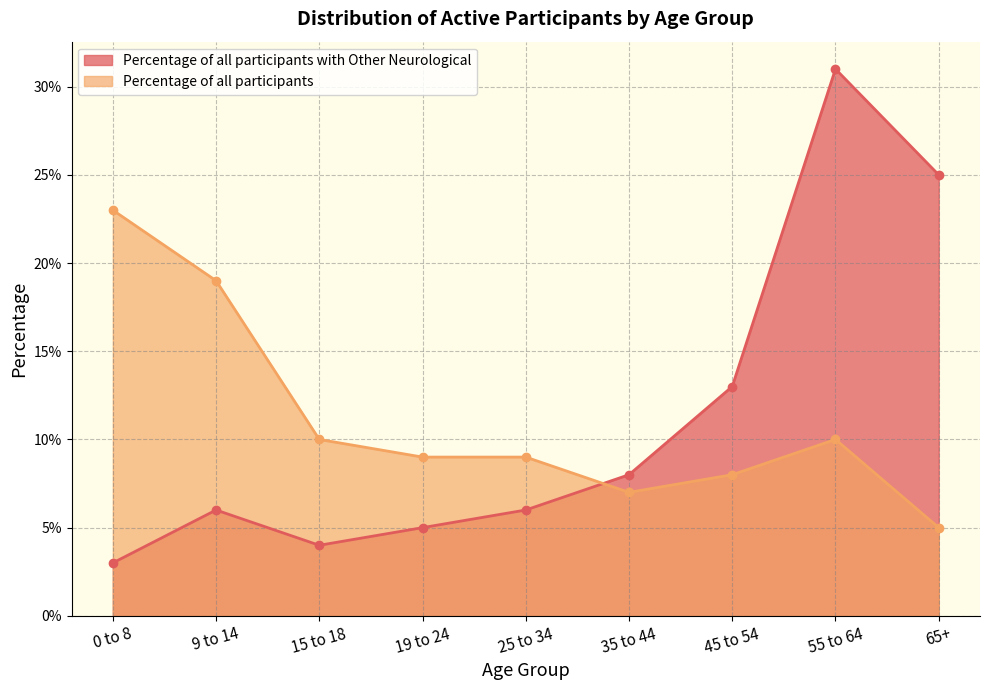

In Percentage of all participants with Other Neurological, how many points are higher than both neighbors (excluding endpoints)?

2